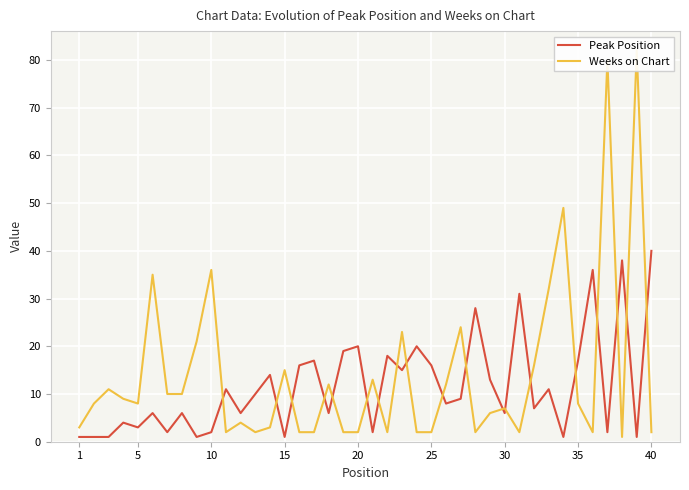

What value does the Peak Position series have at 25, to the nearest 5?

15